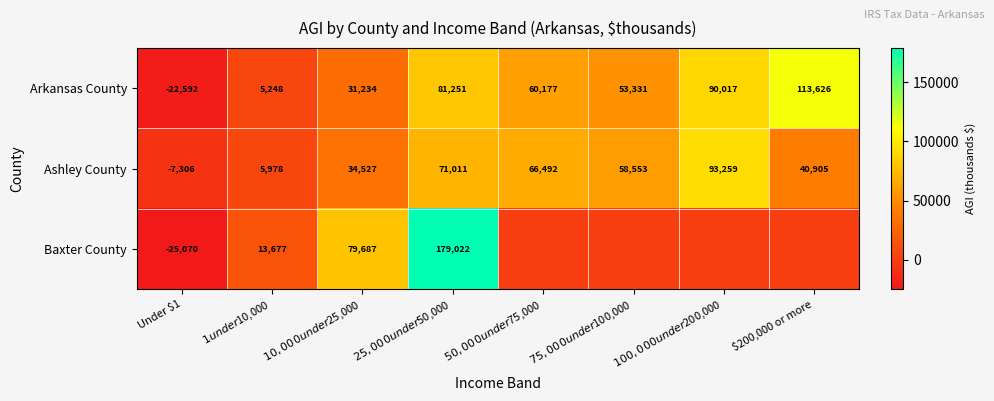

List the labels in order of Ashley County value, largest first.

$100,000 under $200,000, $25,000 under $50,000, $50,000 under $75,000, $75,000 under $100,000, $200,000 or more, $10,000 under $25,000, $1 under $10,000, Under $1